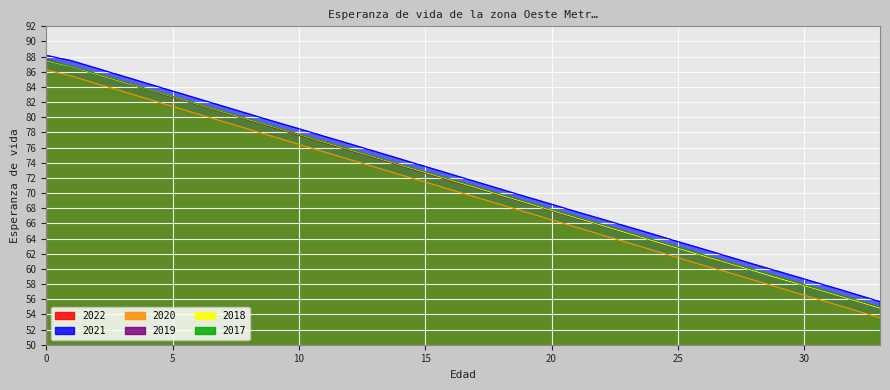

At which label is 2019 closest to 71?

17